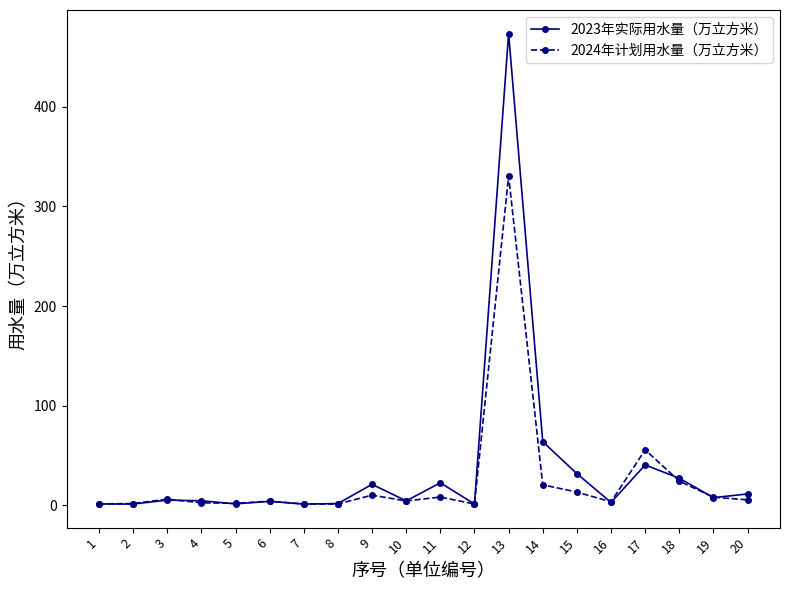

True or false: 2024年计划用水量（万立方米） has more than 0 interior local peaks.

True